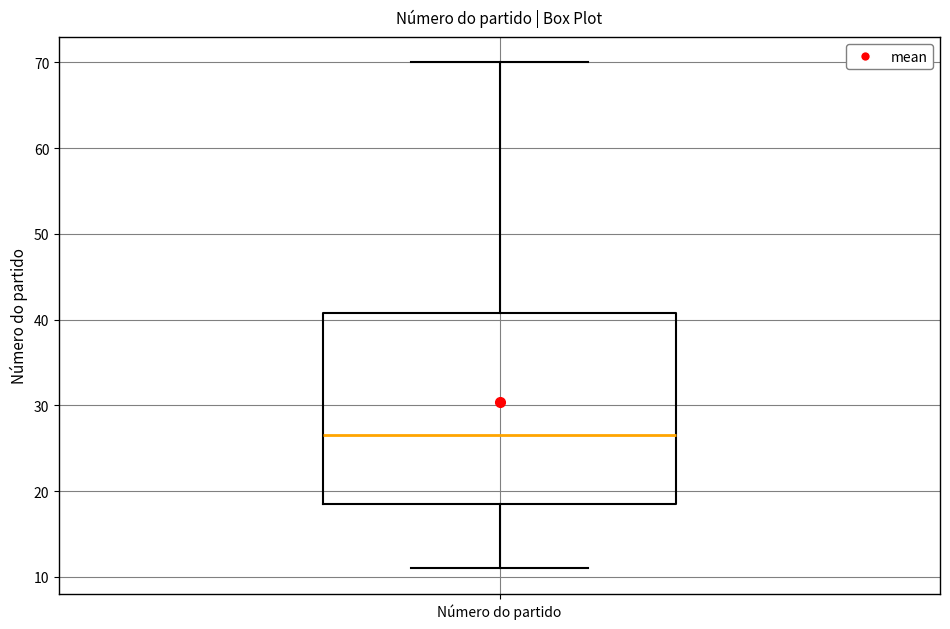

Transcribe this box plot: give where the median line is, the range the box spans, and where the two whiskers end, as read against the y-axis. The values are not printed on the chart, so give them approximately, as read against the axis.

median 27, box 19 to 41, whiskers 11 to 70